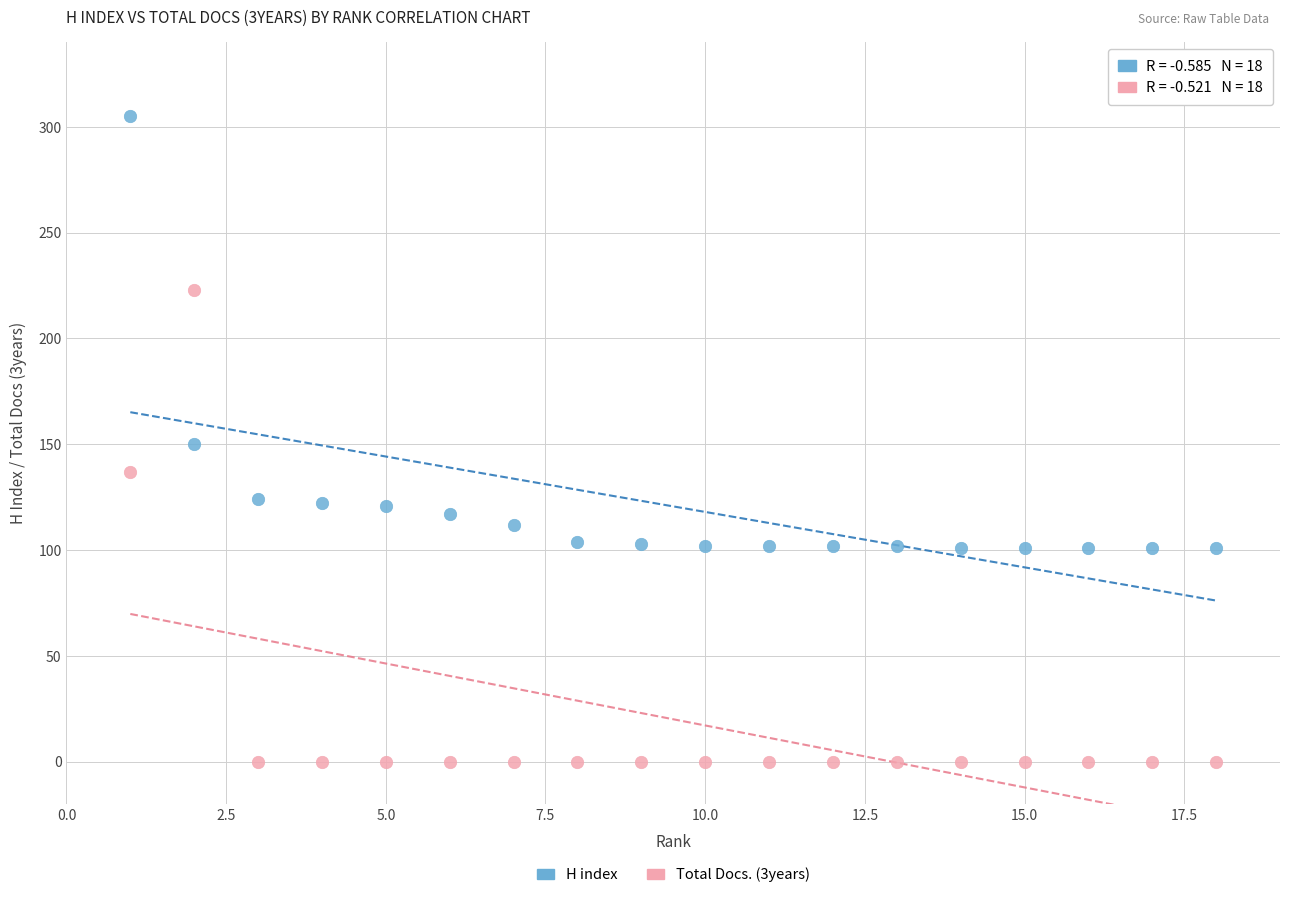

Across all data points, what is the range of Y values (max minus min)?

305